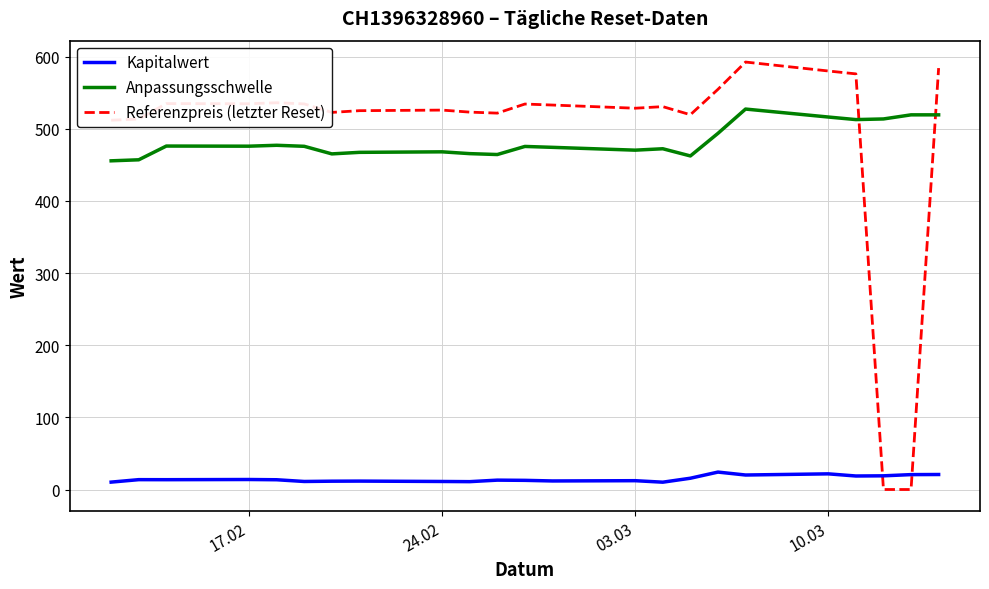

Which series ends up on top after the final intersection of Kapitalwert and Referenzpreis (letzter Reset)?

Referenzpreis (letzter Reset)